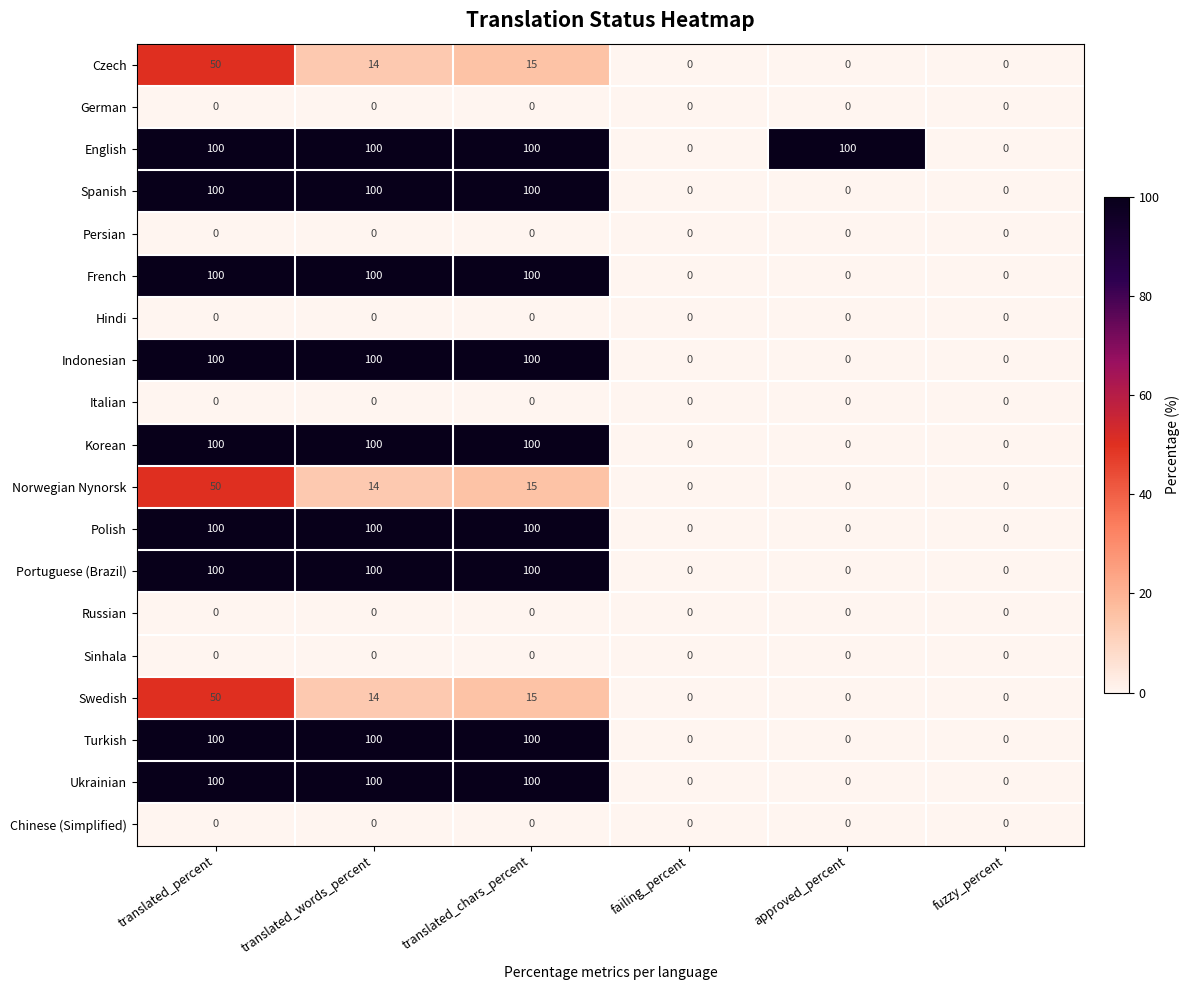

What value does the Norwegian Nynorsk series have at translated_words_percent, to the nearest 10?

10